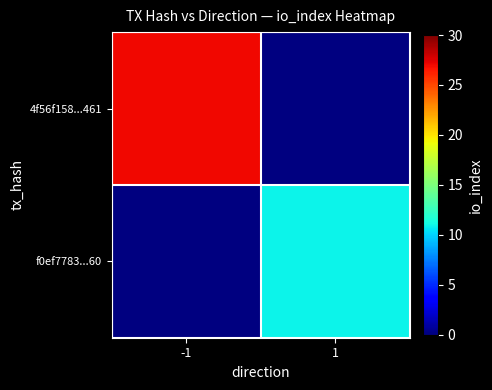

List the series in order of their overall mean, highest first.

4f56f158...461, f0ef7783...60